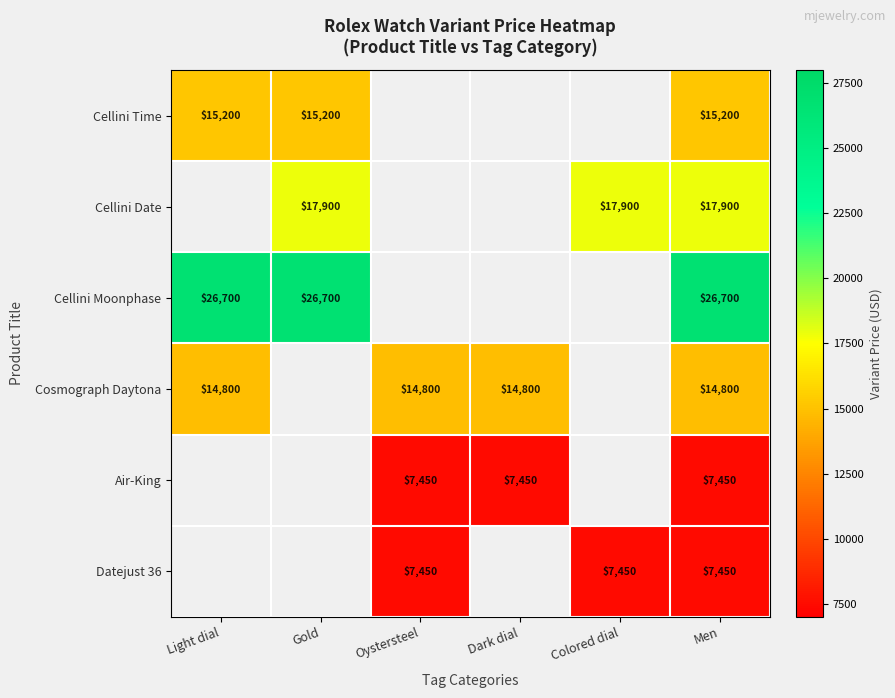

Is it true that Datejust 36 equals 4152 at Colored dial?

False